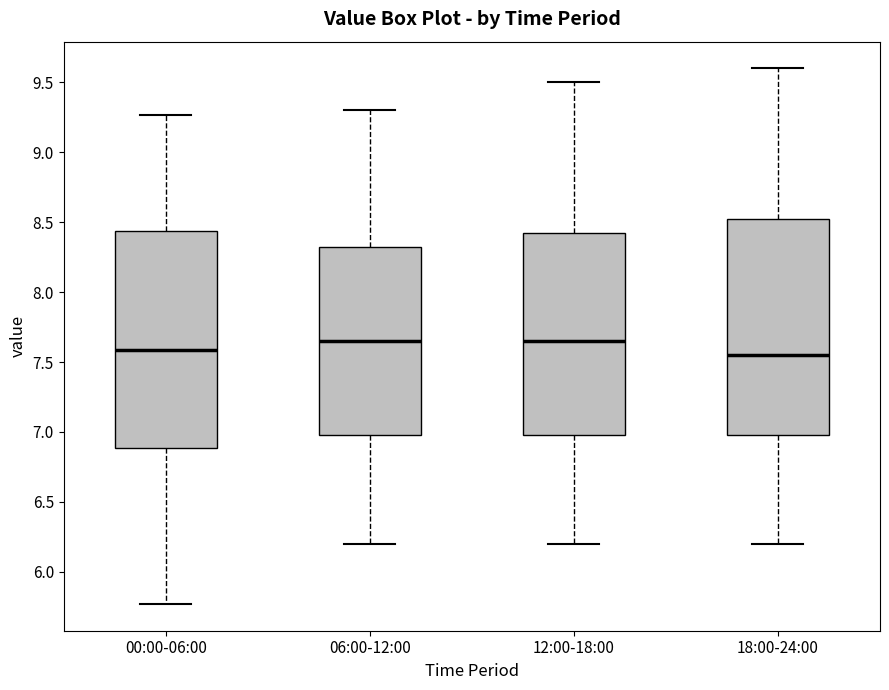

Reading left to right, transcribe this box plot: for each box, give where its median line is, the range the box spans, and where its two whiskers end, as read against the y-axis. The values are not printed on the chart, so give them approximately, as read against the axis.

00:00-06:00: median 7.60, box 6.90 to 8.45, whiskers 5.75 to 9.25
06:00-12:00: median 7.65, box 7.00 to 8.35, whiskers 6.20 to 9.30
12:00-18:00: median 7.65, box 7.00 to 8.45, whiskers 6.20 to 9.50
18:00-24:00: median 7.55, box 7.00 to 8.55, whiskers 6.20 to 9.60